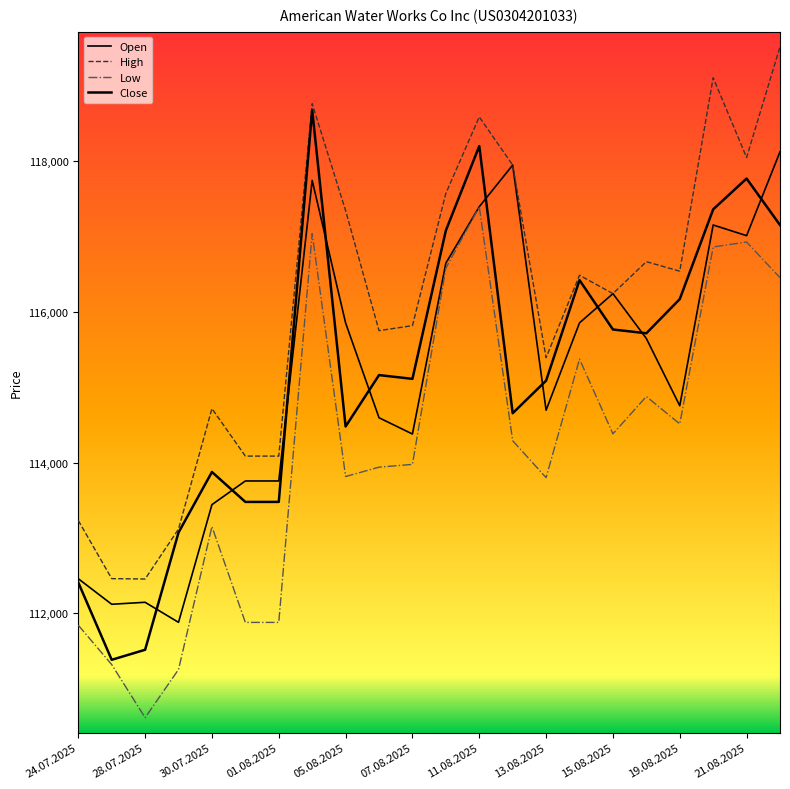

Is this an area chart (filled region under the line)?

No